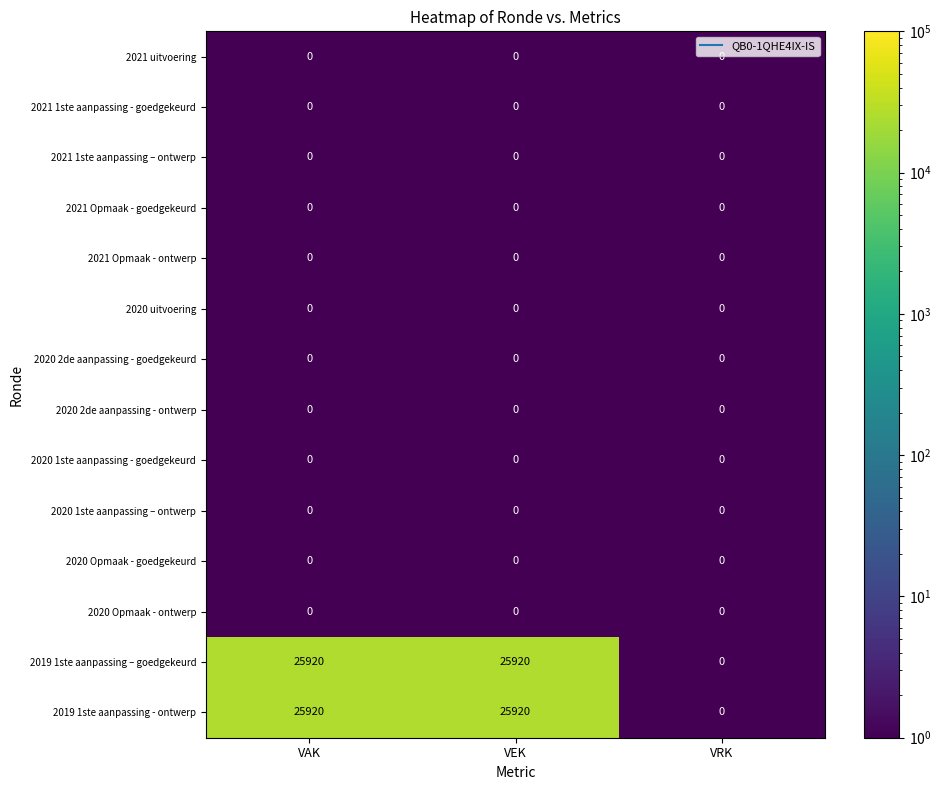

The value of 2019 1ste aanpassing - ontwerp at VEK is 25920. True or false?

True